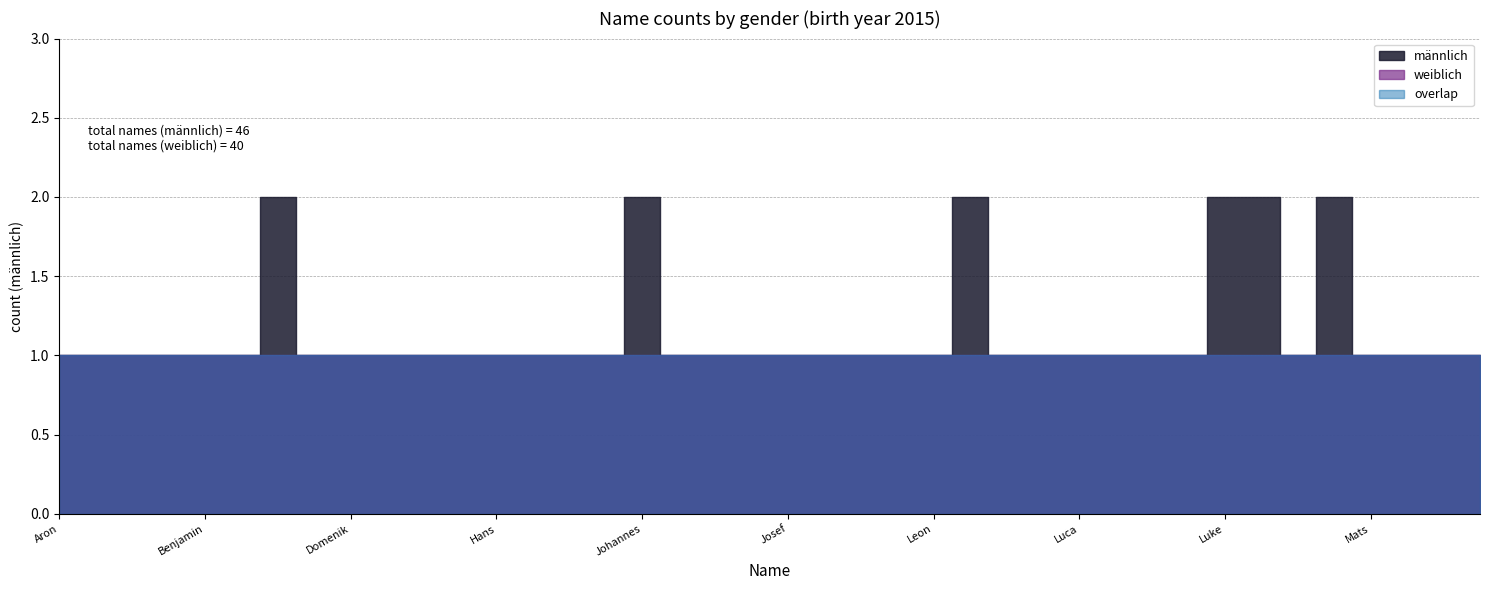

Reading left to right, what are all the values shown in this chart?

männlich: Aron=1	Bastian=1	Ben=1	Benedikt=1	Benjamin=1	Clemens=1	David=2	Dawud=1	Domenik=1	Finn=1	Franz=1	Gabriel=1	Hans=1	Helmut=1	Iljan=1	Johann=1	Johannes=2	Jona=1	Jonathan=1	Joren=1	Josef=1	Julian=1	Kenneth=1	Klaus=1	Leon=1	Liam=2	Linus=1	Louis=1	Luca=1	Lucas=1	Luis=1	Luka=1	Luke=2	Marcel=2	Markus=1	Marvin=2	Mats=1	Max=1	Nima=1	Noah=1
weiblich: Aron=1	Bastian=1	Ben=1	Benedikt=1	Benjamin=1	Clemens=1	David=1	Dawud=1	Domenik=1	Finn=1	Franz=1	Gabriel=1	Hans=1	Helmut=1	Iljan=1	Johann=1	Johannes=1	Jona=1	Jonathan=1	Joren=1	Josef=1	Julian=1	Kenneth=1	Klaus=1	Leon=1	Liam=1	Linus=1	Louis=1	Luca=1	Lucas=1	Luis=1	Luka=1	Luke=1	Marcel=1	Markus=1	Marvin=1	Mats=1	Max=1	Nima=1	Noah=1